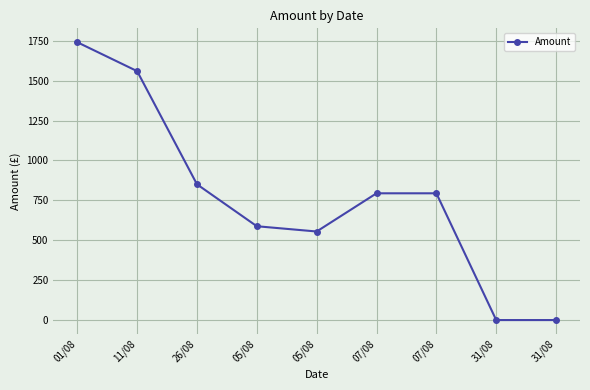

What is the sum of the values at 01/08 and 07/08?

2535.6